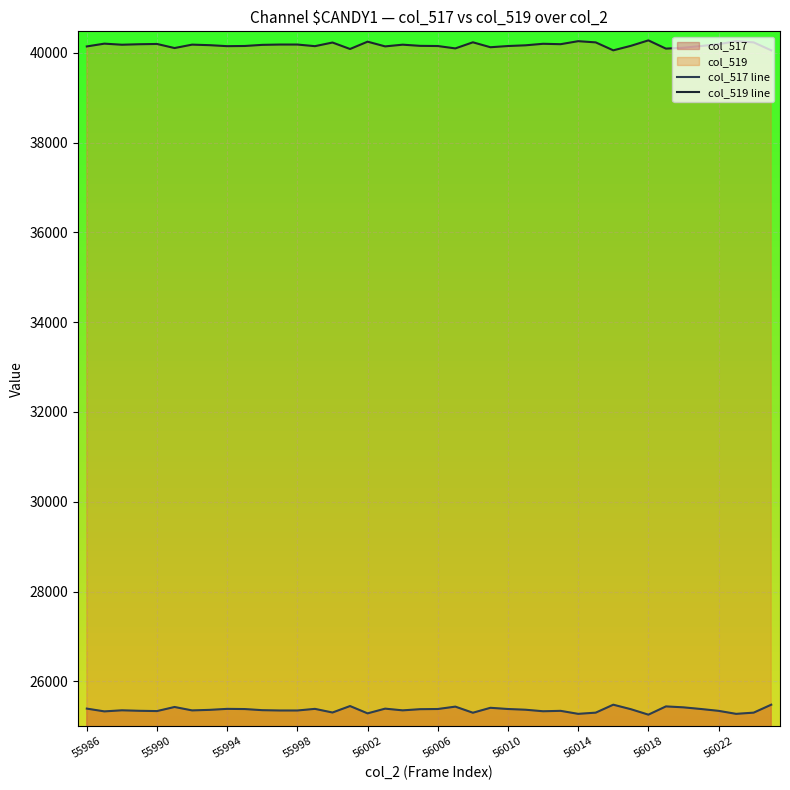

True or false: col_519 line and col_517 line cross at least once.

False